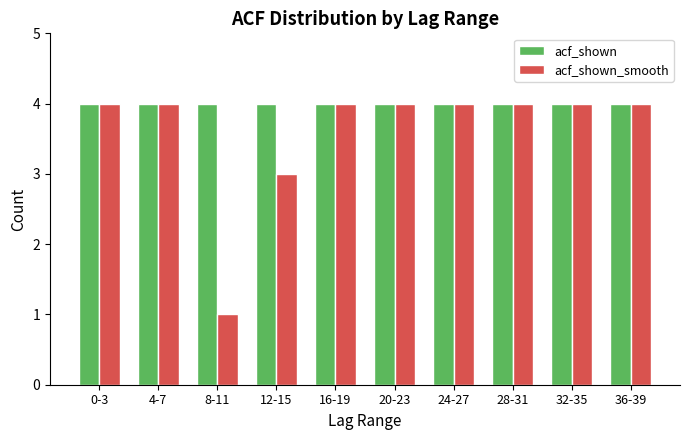

Reading left to right, list all the values displayed in this chart.

acf_shown: 4	4	4	4	4	4	4	4	4	4
acf_shown_smooth: 4	4	1	3	4	4	4	4	4	4